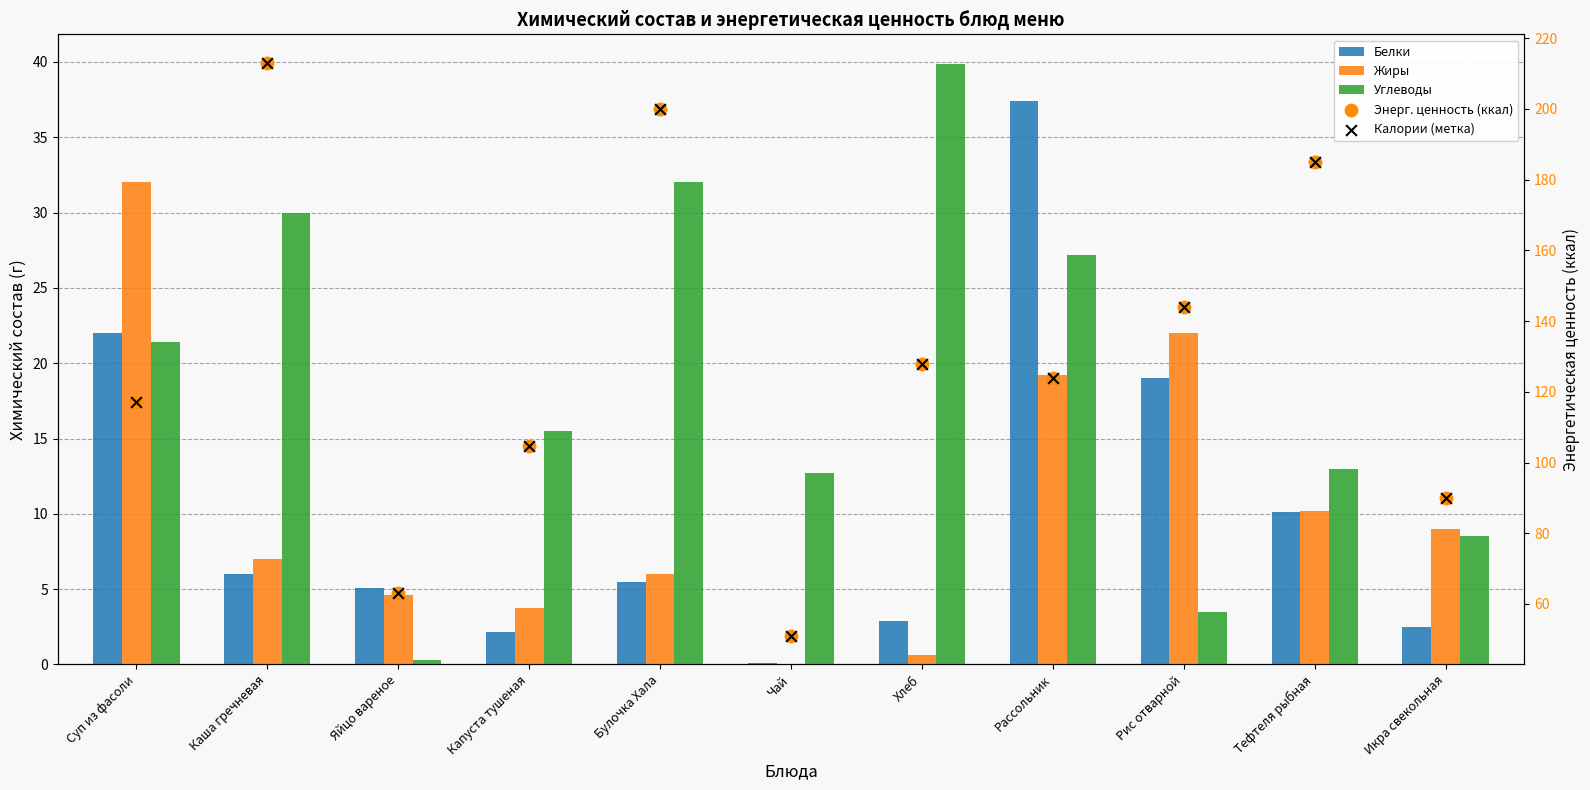

Is the value of Белки at Чай greater than the value of Углеводы at Рассольник?

No